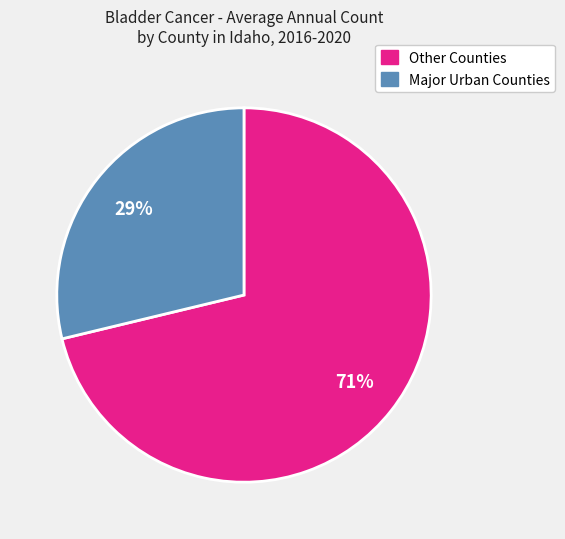

To the nearest percent, what is the average slice percentage?

50%